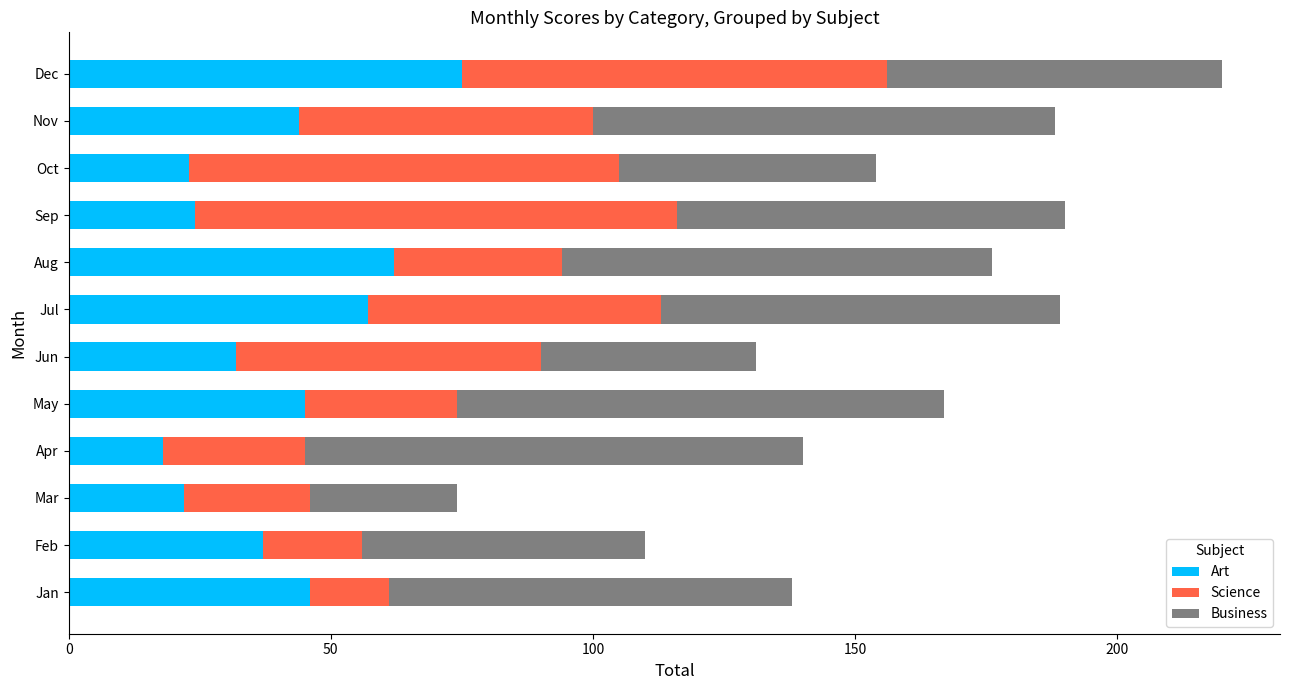

At which category is the sum across all series the highest?

Dec